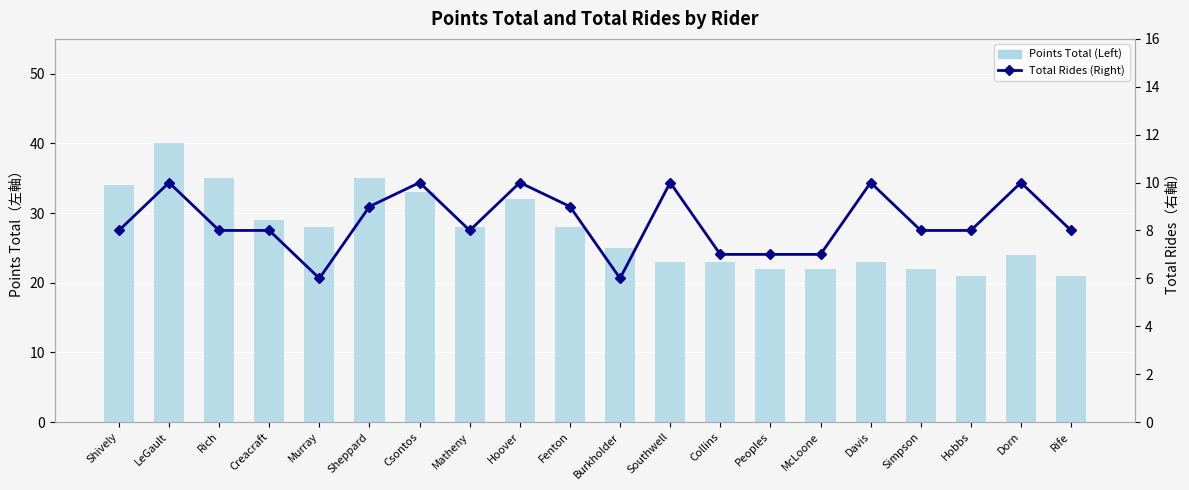

What is the sum of the Total Rides (Right) values at Simpson and Peoples?

15